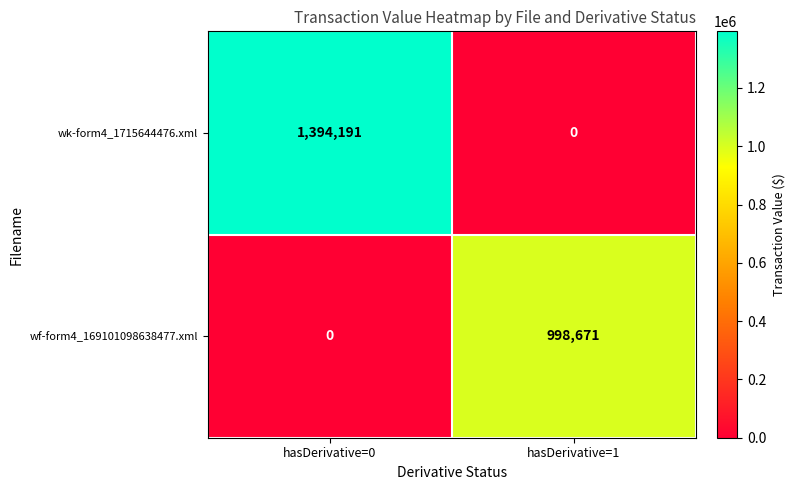

How many categories are shown in the chart?

2